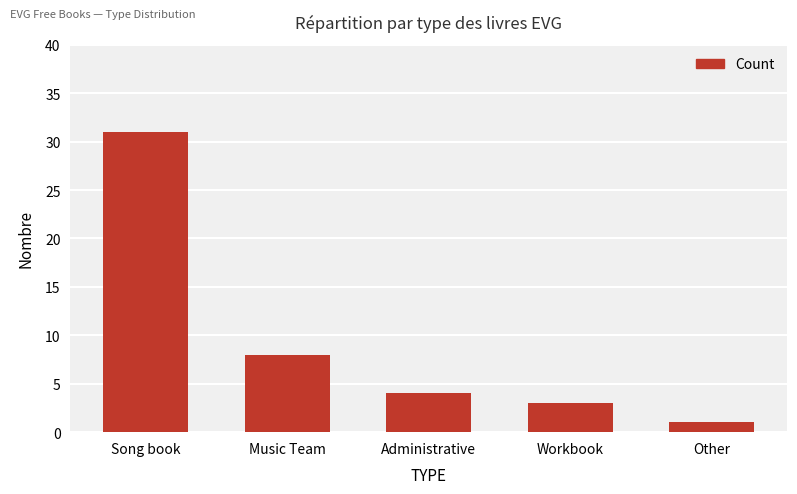

Does the chart contain any negative values?

No